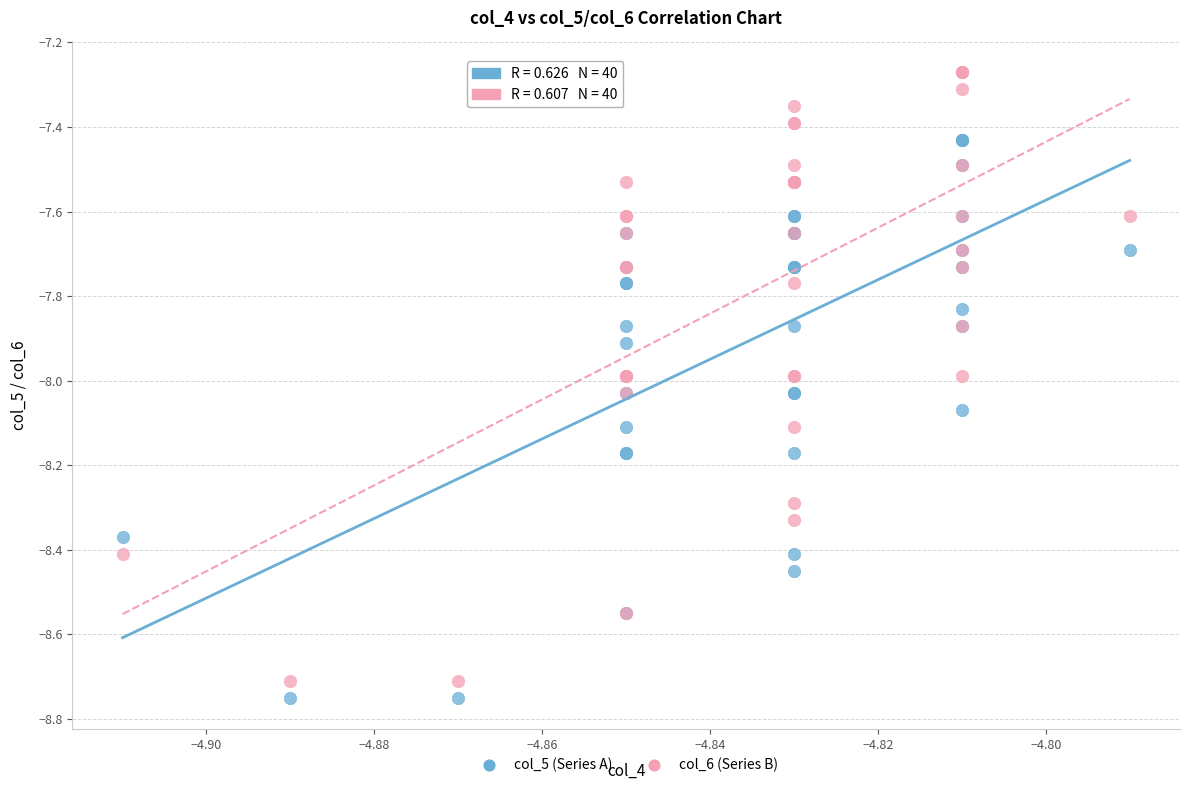

What are all the series names shown in the legend?

col_5 (Series A), col_6 (Series B)